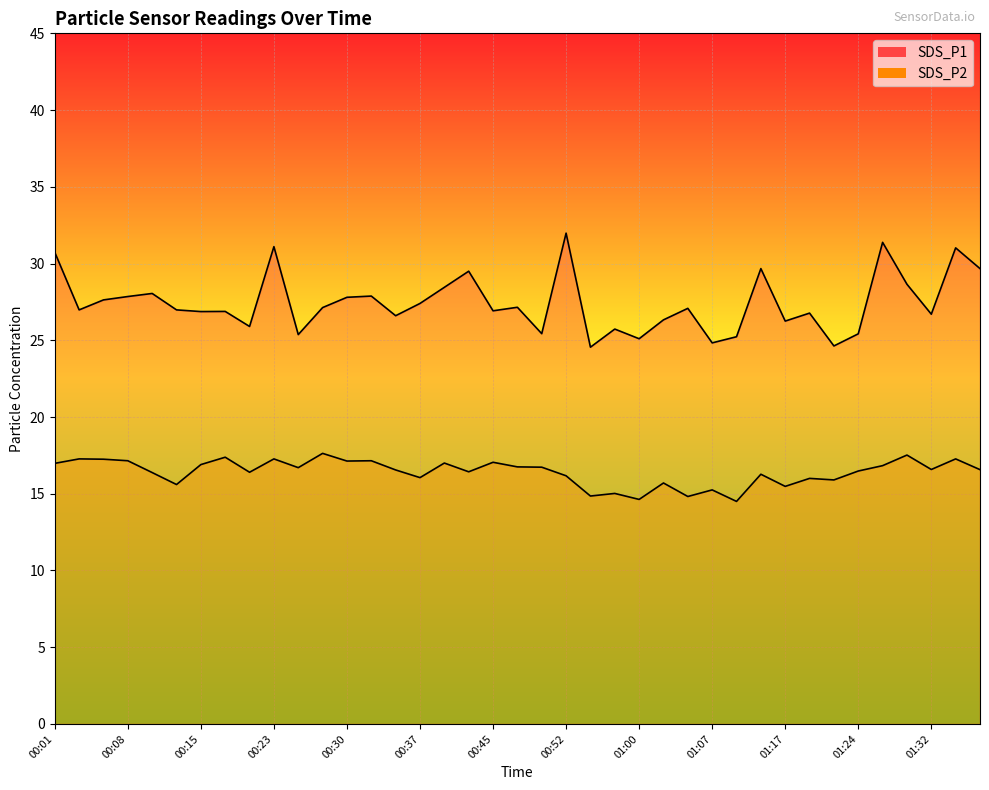

What is the average value of the SDS_P1 series?

27.4